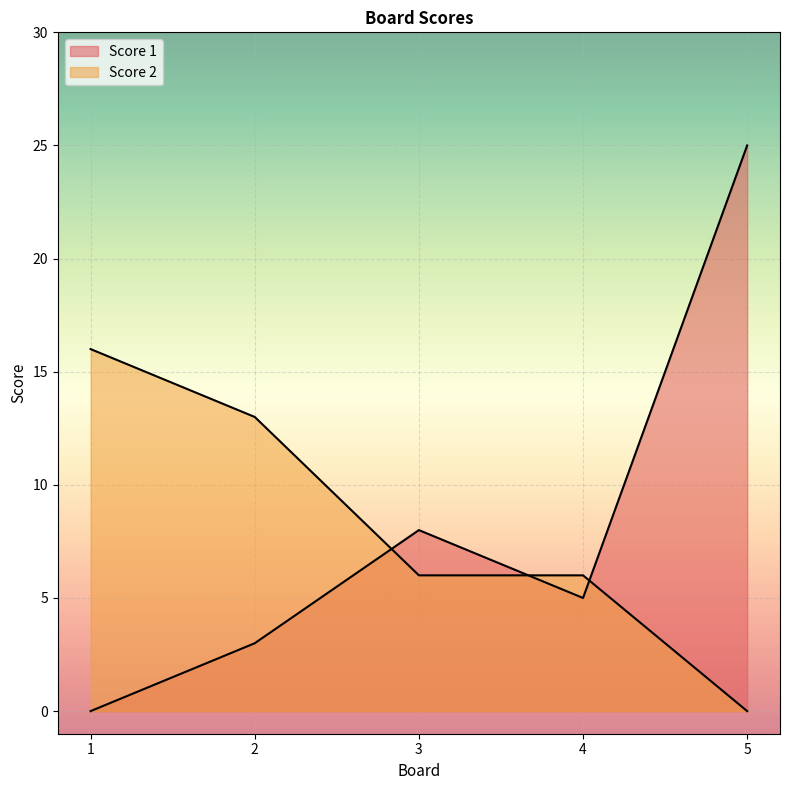

At which category is the sum across all series the highest?

5